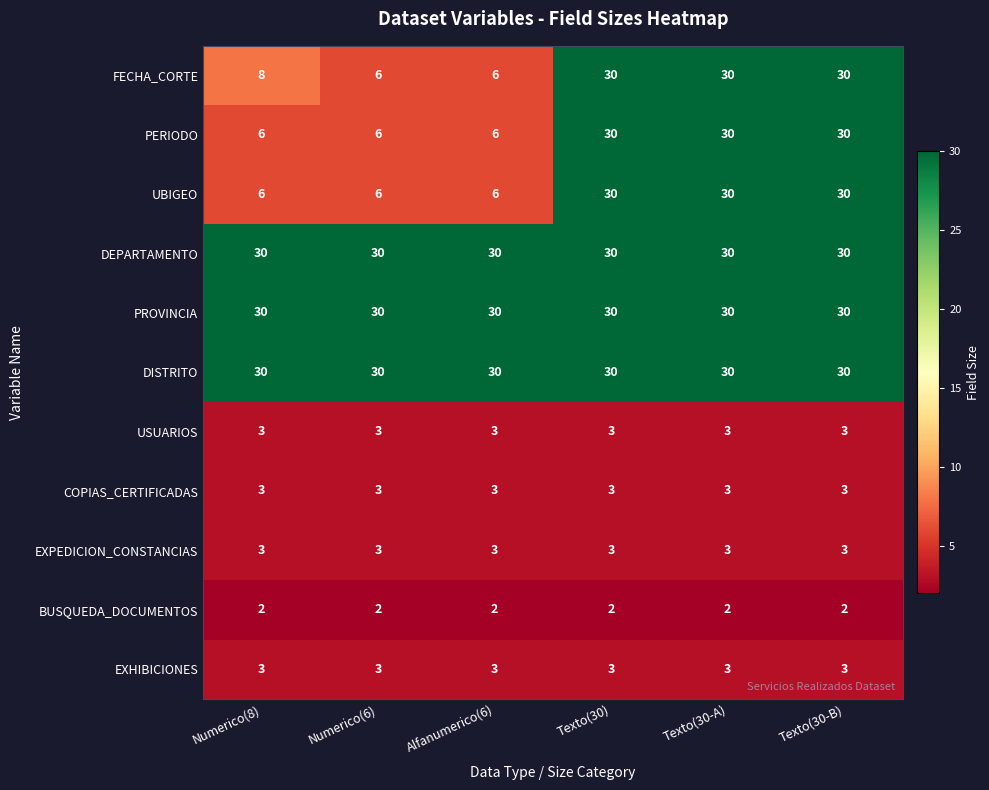

Read the COPIAS_CERTIFICADAS value at Numerico(8).

3